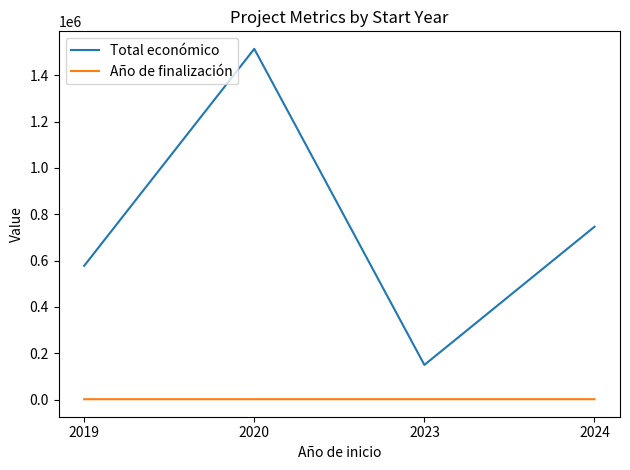

What is the maximum value shown in the chart?

1513726